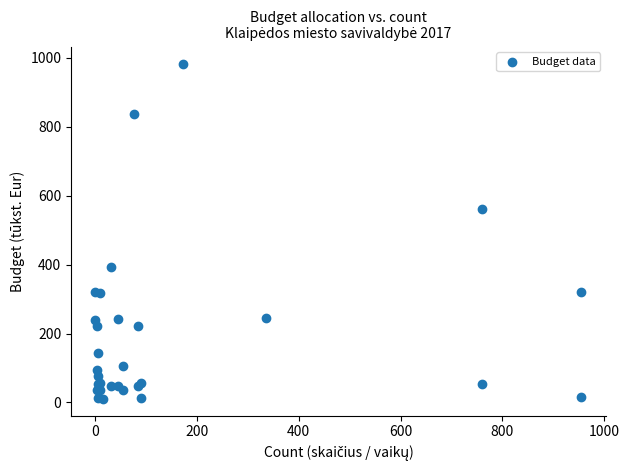

What Y value in the scatter plot is closest to 496?

562.8